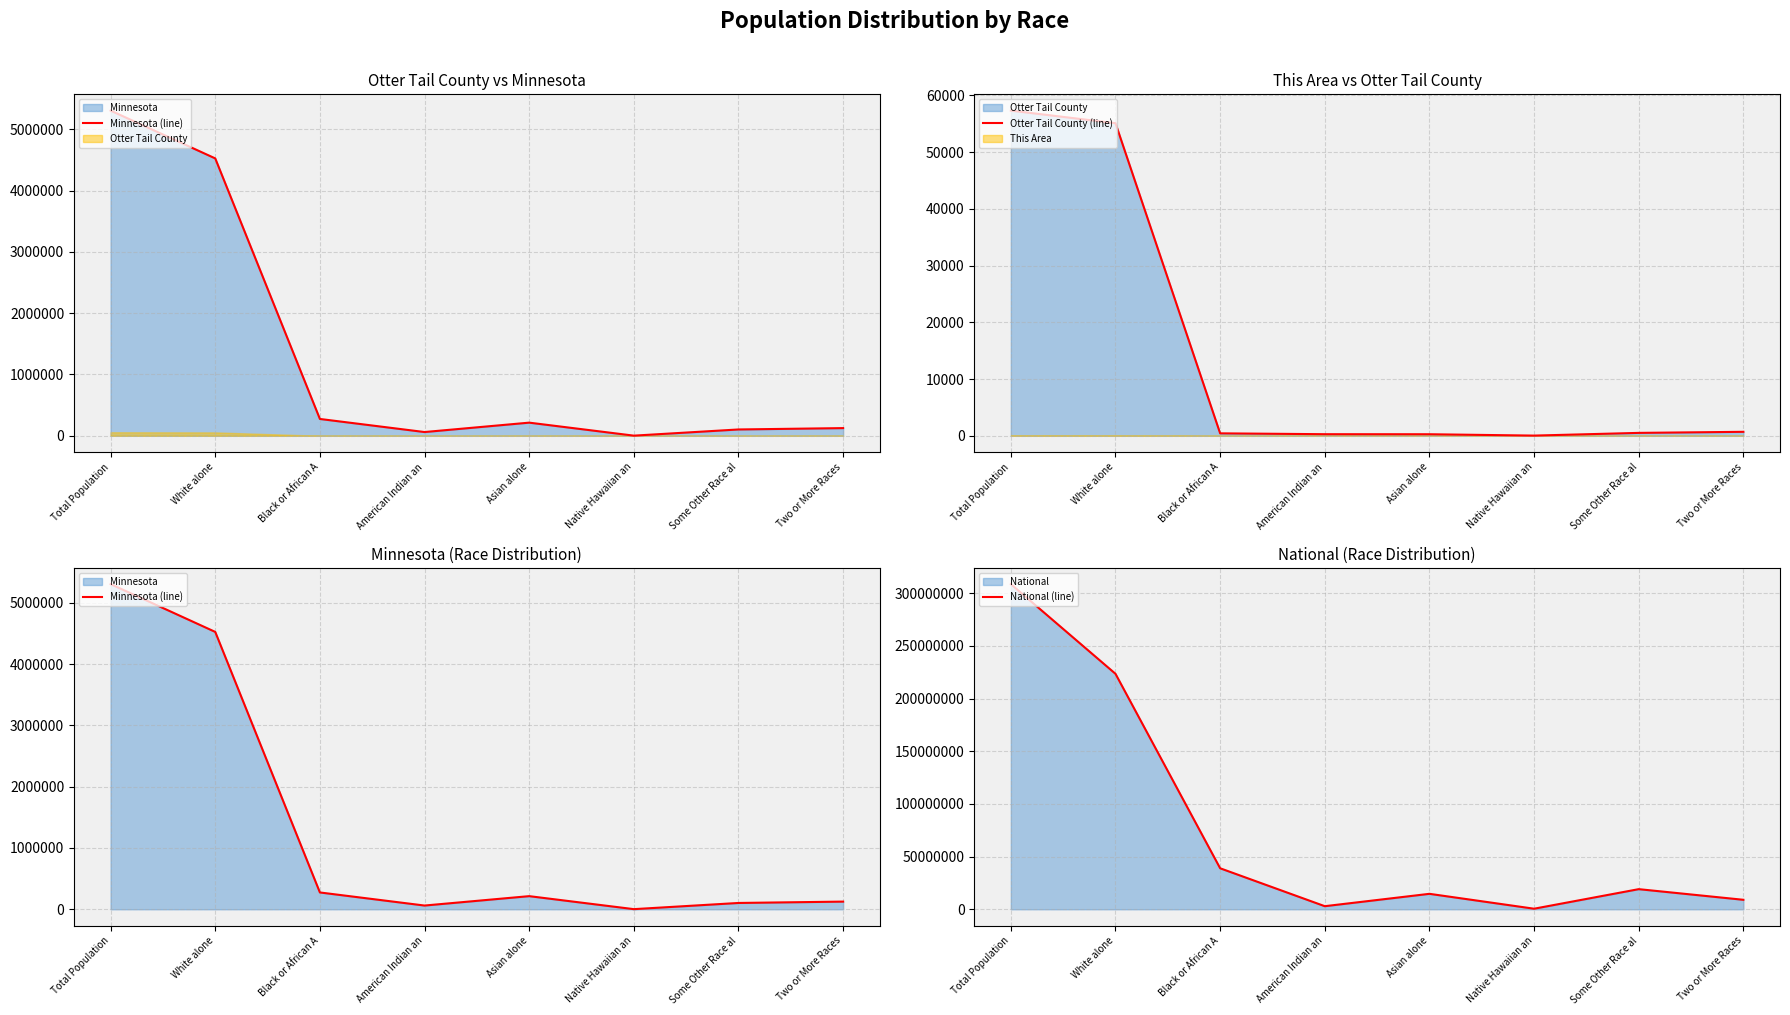

What is the average value of the Minnesota (line) series?

1325981